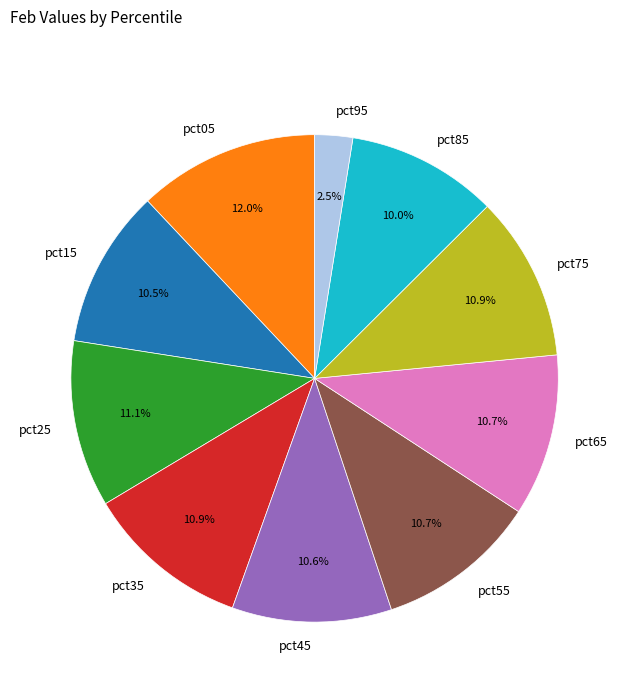

To the nearest percent, what is the average slice percentage?

10%